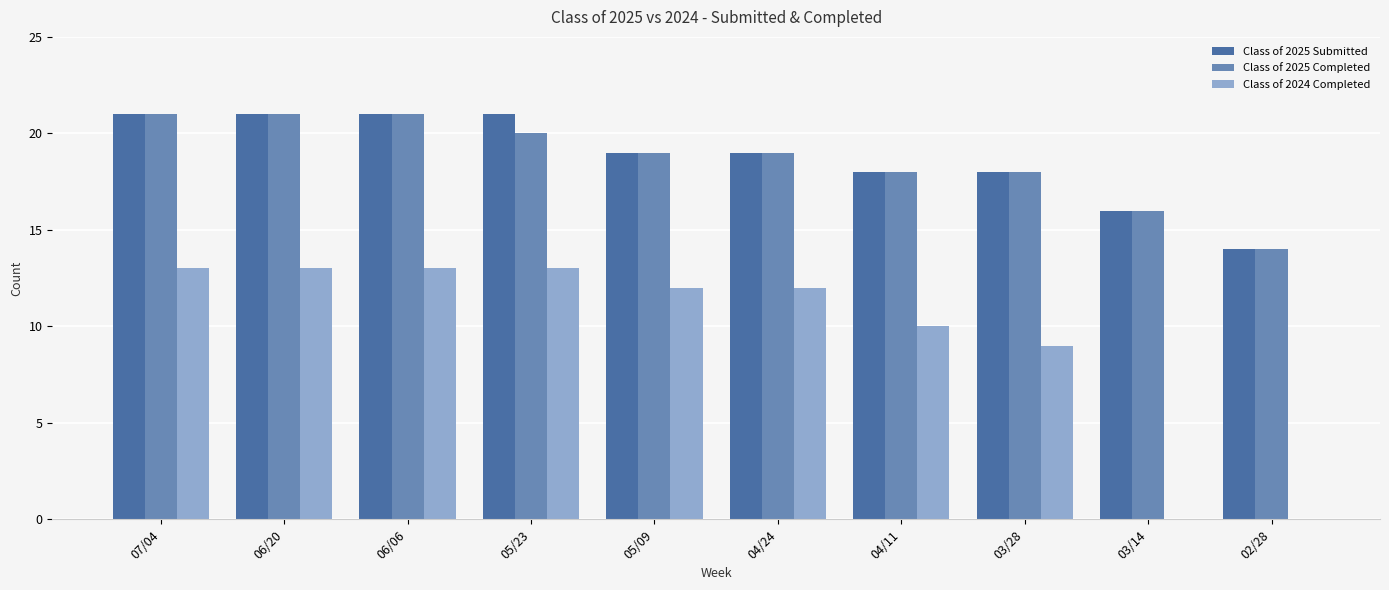

What is the sum of all Class of 2025 Submitted values?

188